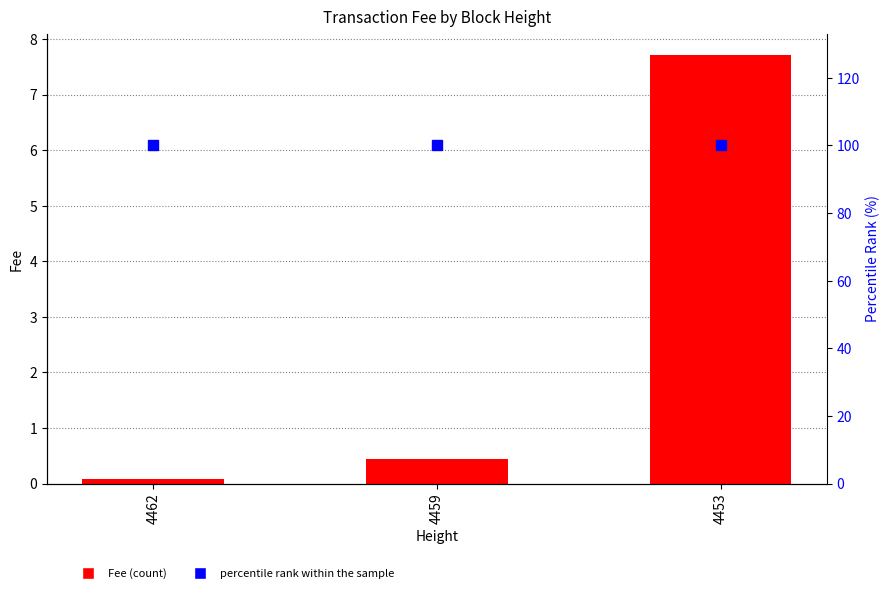

At which category is the sum across all series the highest?

4453